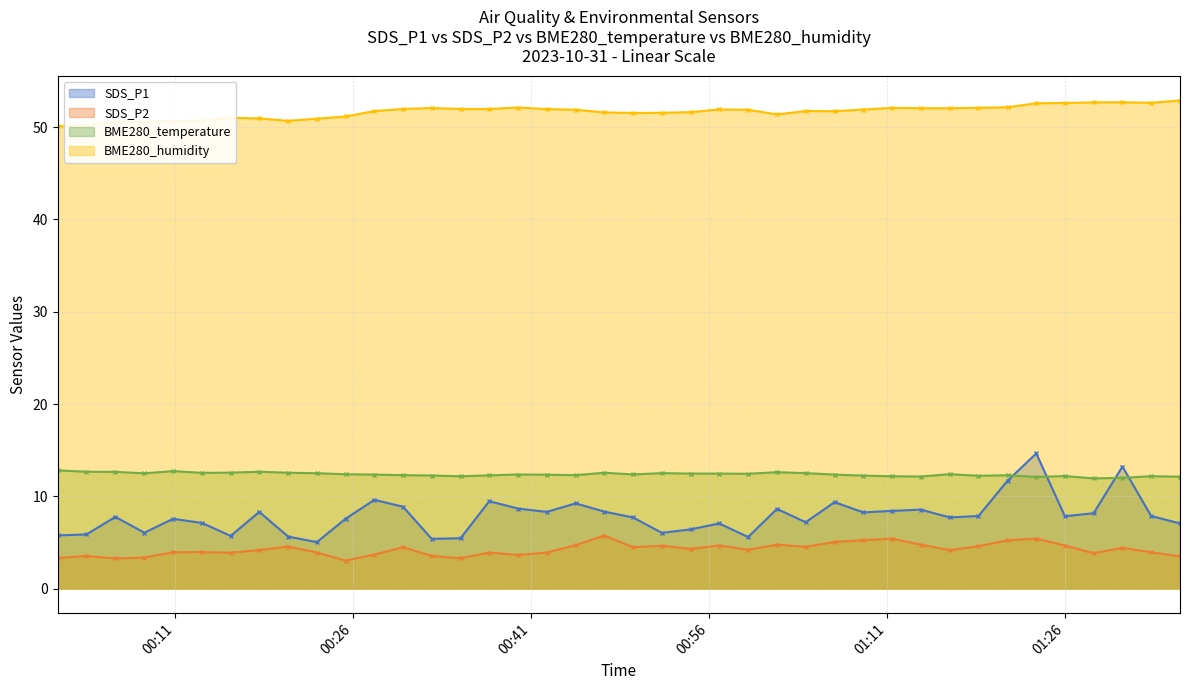

Which series has the largest range (max minus min)?

SDS_P1